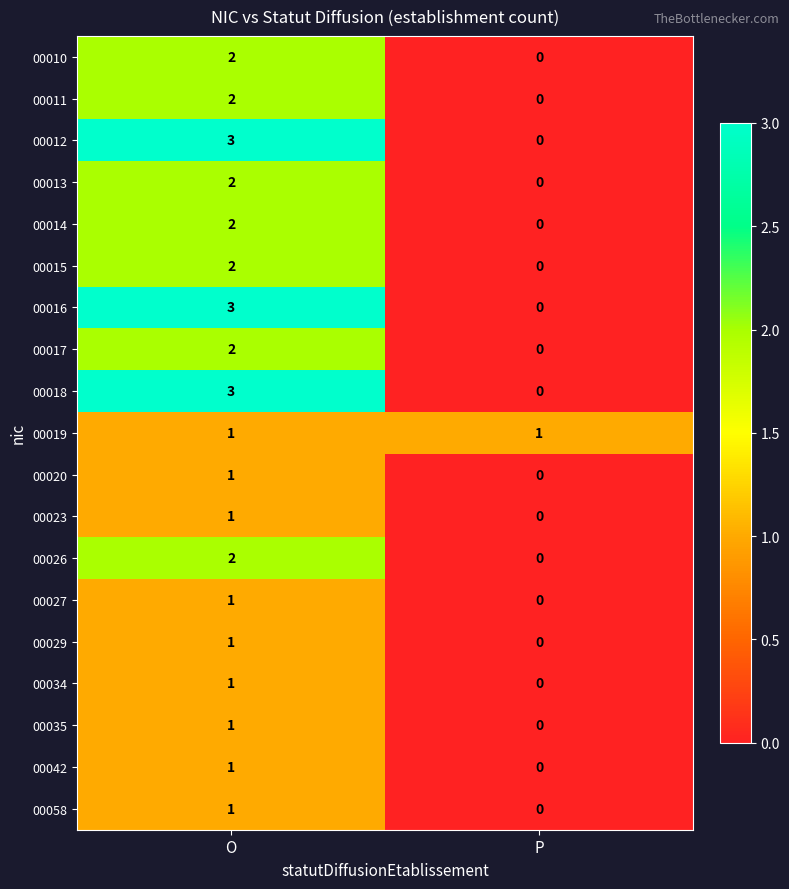

How many data points does each series have?

2